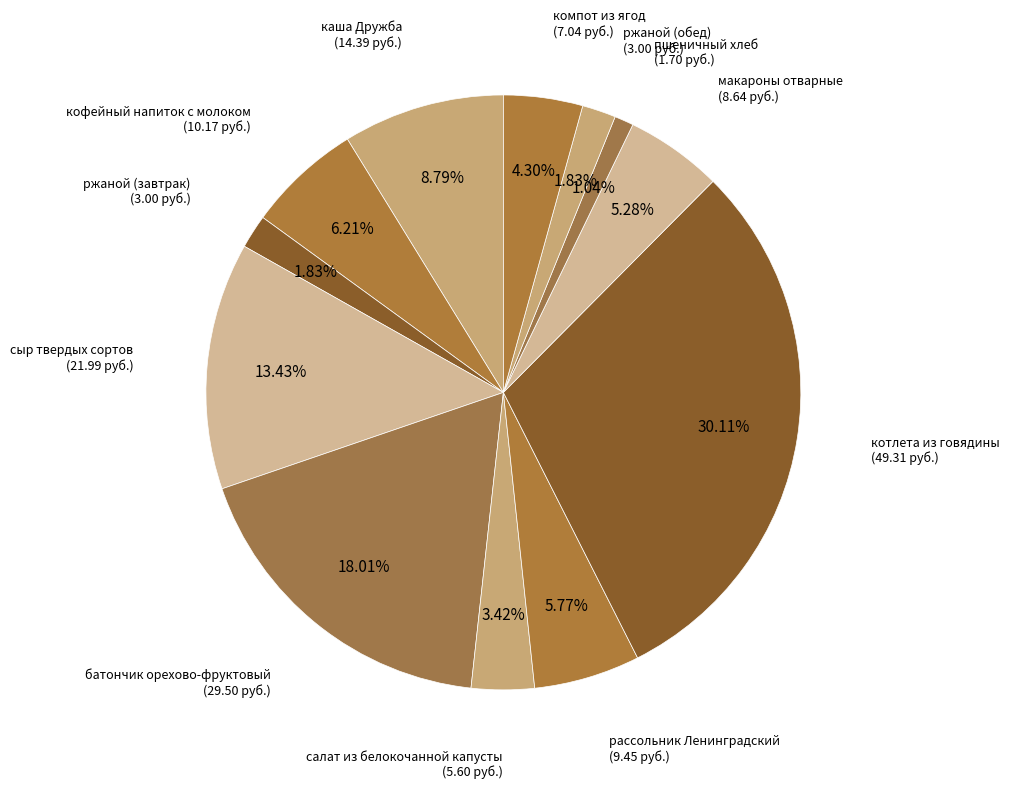

What is the largest slice in the pie chart?

котлета из говядины